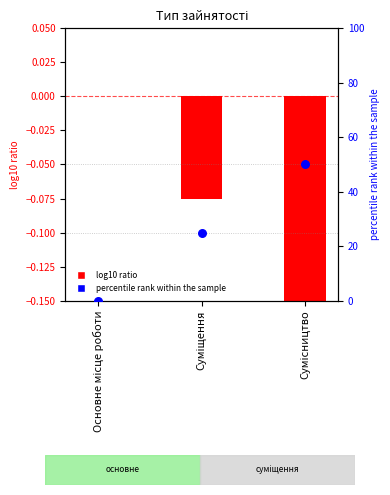

At how many categories does at least one series exceed 14?

2